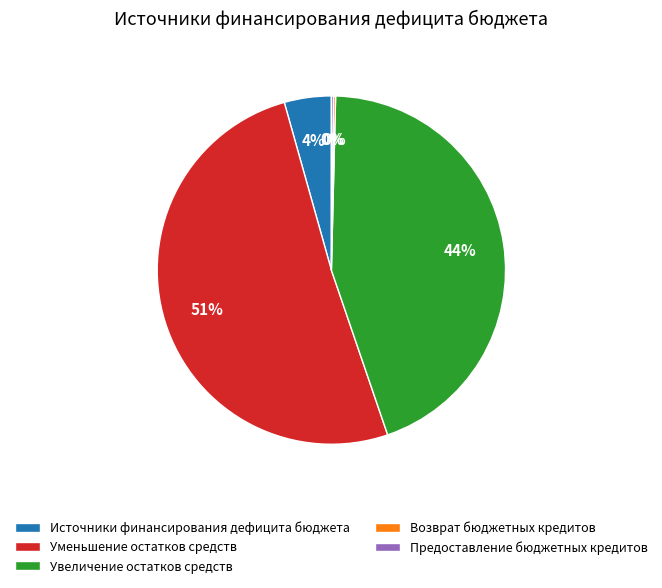

What is the largest slice in the pie chart?

Уменьшение остатков средств